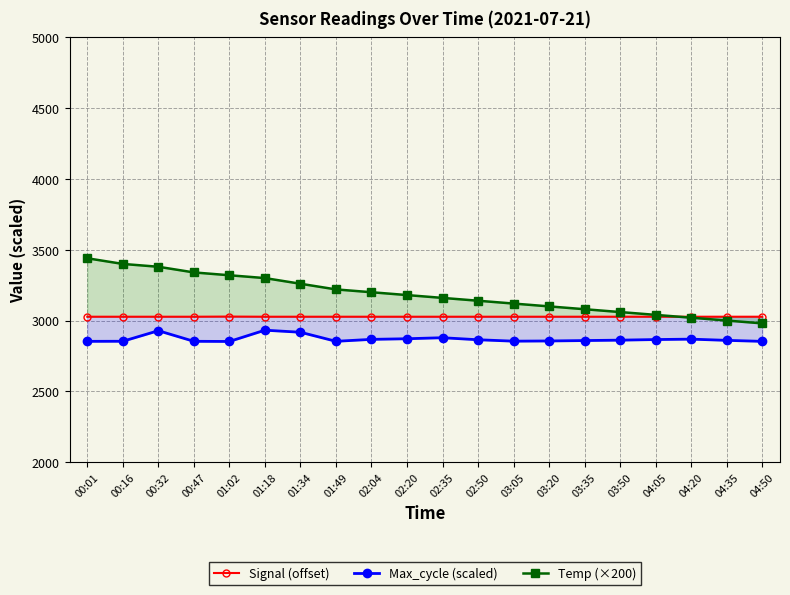

What position from the right is 04:35?

2